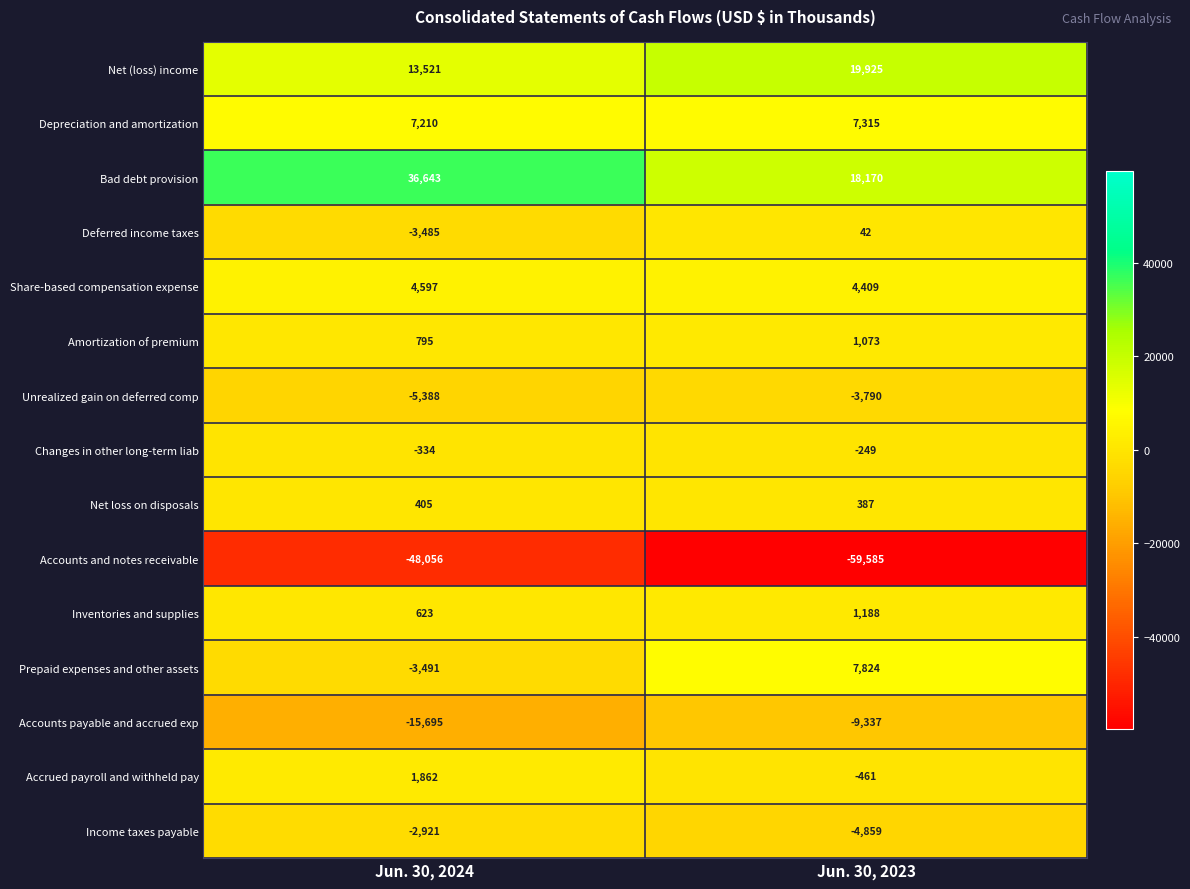

List the series in order of their peak value, highest first.

Bad debt provision, Net (loss) income, Prepaid expenses and other assets, Depreciation and amortization, Share-based compensation expense, Accrued payroll and withheld pay, Inventories and supplies, Amortization of premium, Net loss on disposals, Deferred income taxes, Changes in other long-term liab, Income taxes payable, Unrealized gain on deferred comp, Accounts payable and accrued exp, Accounts and notes receivable